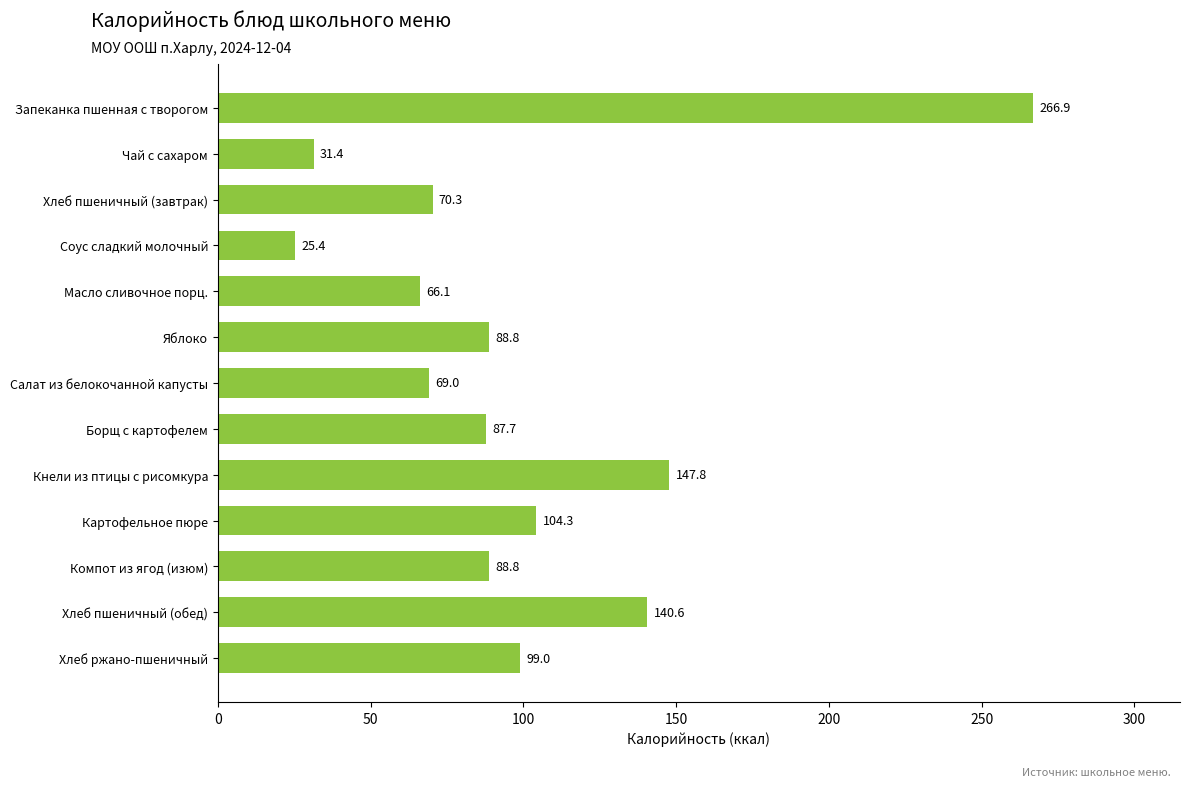

How many data points are above 88?

7